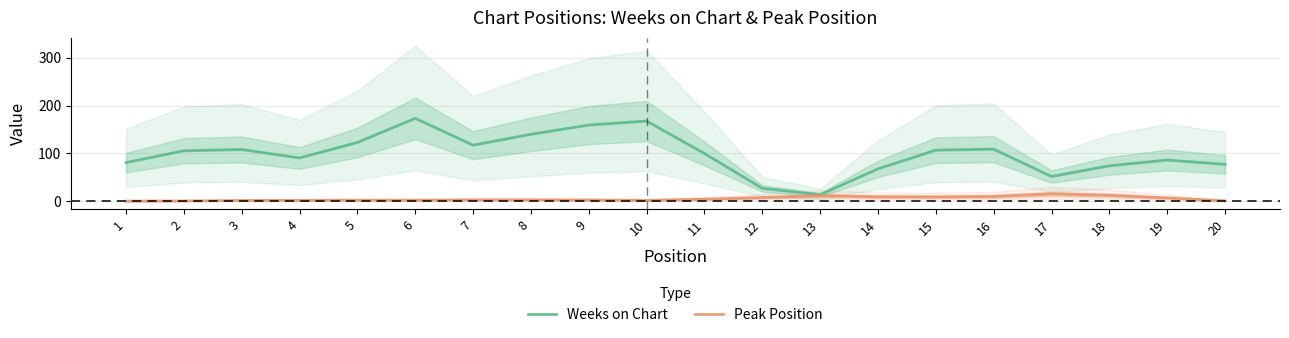

Reading right to left, extract all data points from this chart.

Weeks on Chart: 20=77.3	19=86.3	18=74.3	17=52.0	16=109.0	15=107.0	14=68.0	13=14.0	12=27.3	11=100.0	10=167.7	9=159.3	8=140.0	7=117.3	6=173.3	5=123.0	4=90.7	3=108.3	2=105.7	1=81.0
Peak Position: 20=1.3	19=7.3	18=12.7	17=15.7	16=10.3	15=9.3	14=9.7	13=12.0	12=8.0	11=4.7	10=2.3	9=3.0	8=3.3	7=3.3	6=2.7	5=2.7	4=2.3	3=2.0	2=1.0	1=0.7